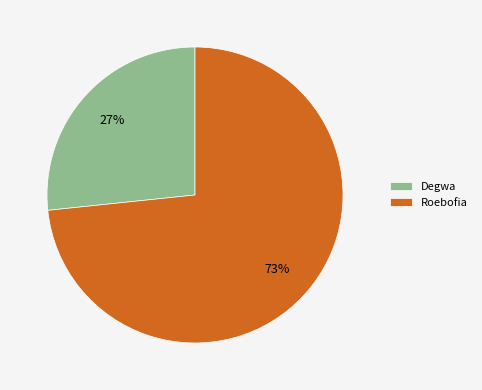

How many slices are in this pie chart?

2